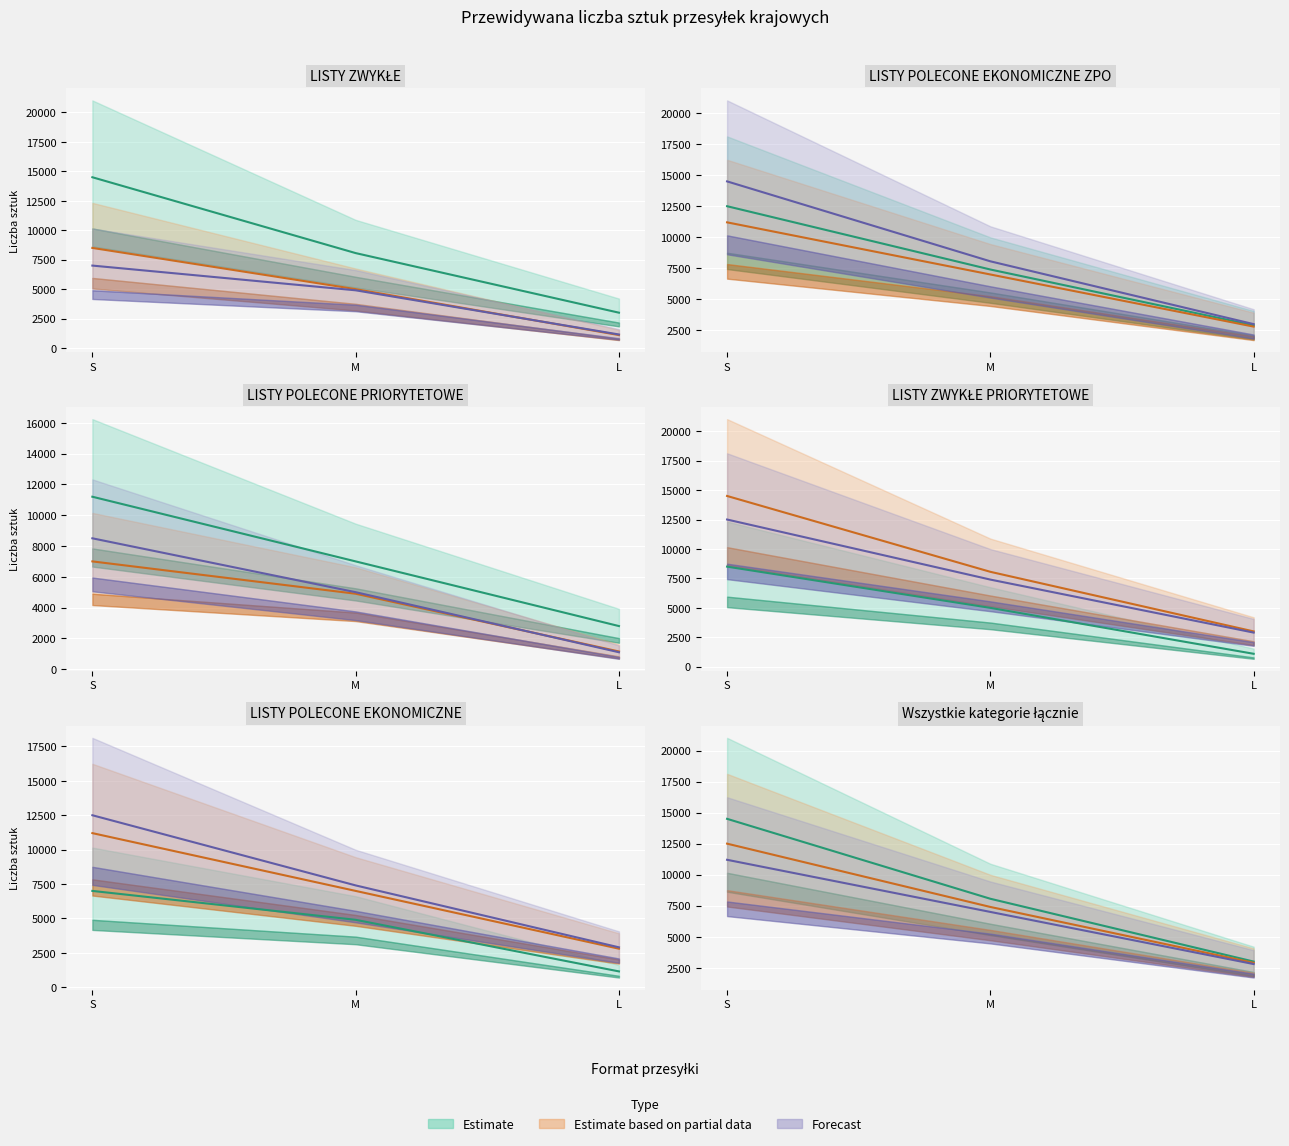

Where does the Forecast series first go above 7000?

S